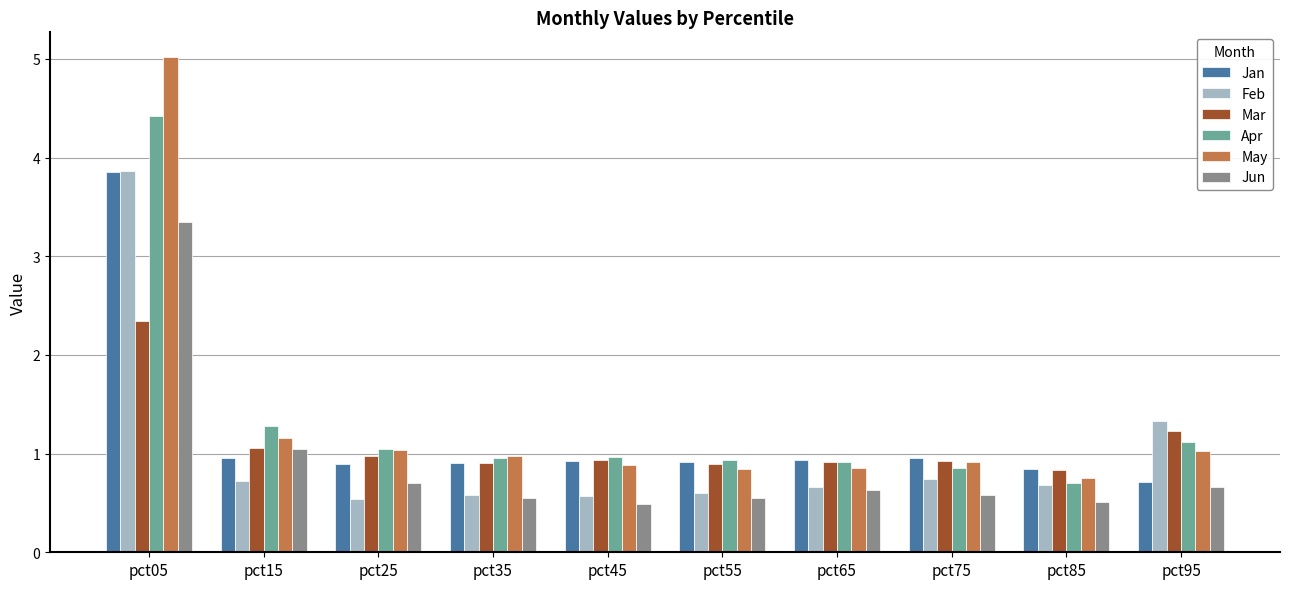

How many bars are there in each group?

6